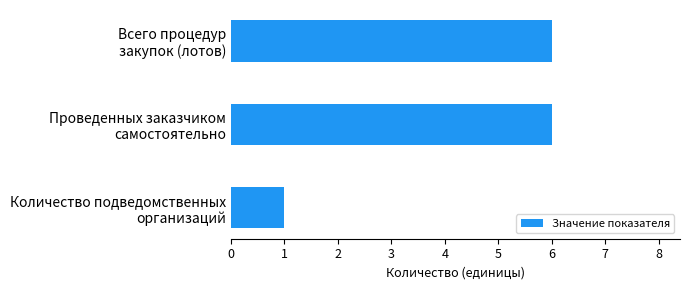

What is the minimum value shown in the chart?

1